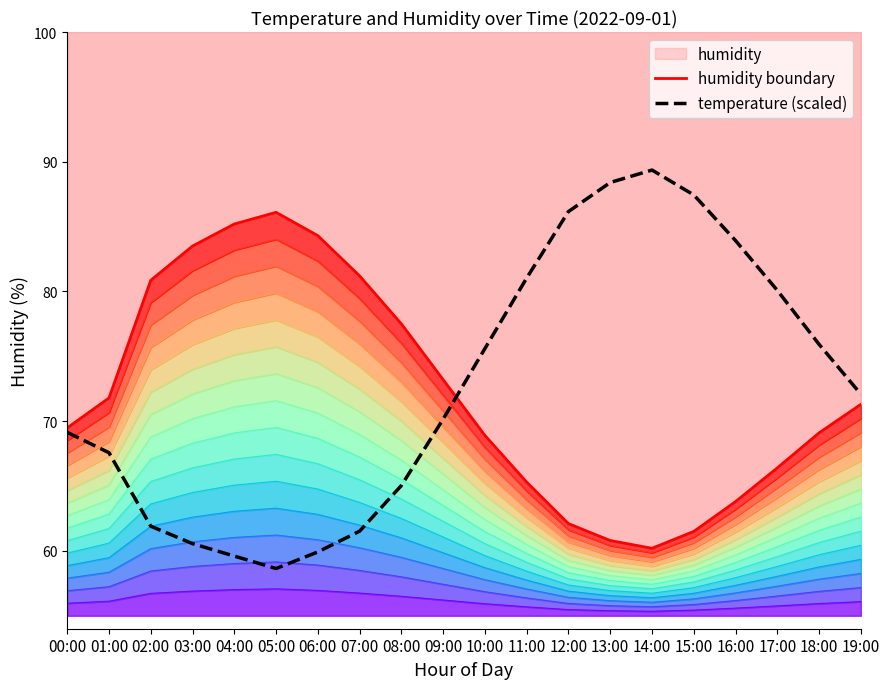

True or false: humidity boundary has more than 2 points higher than both neighbors.

False